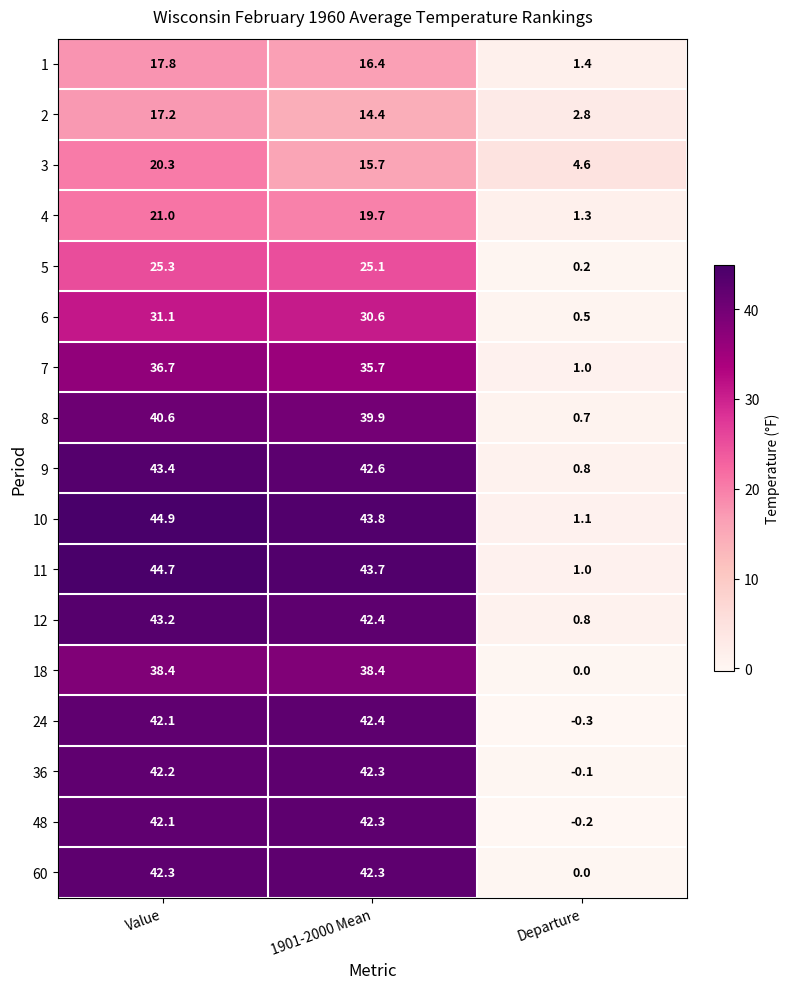

Where is 11 nearest to the value 22?

Departure